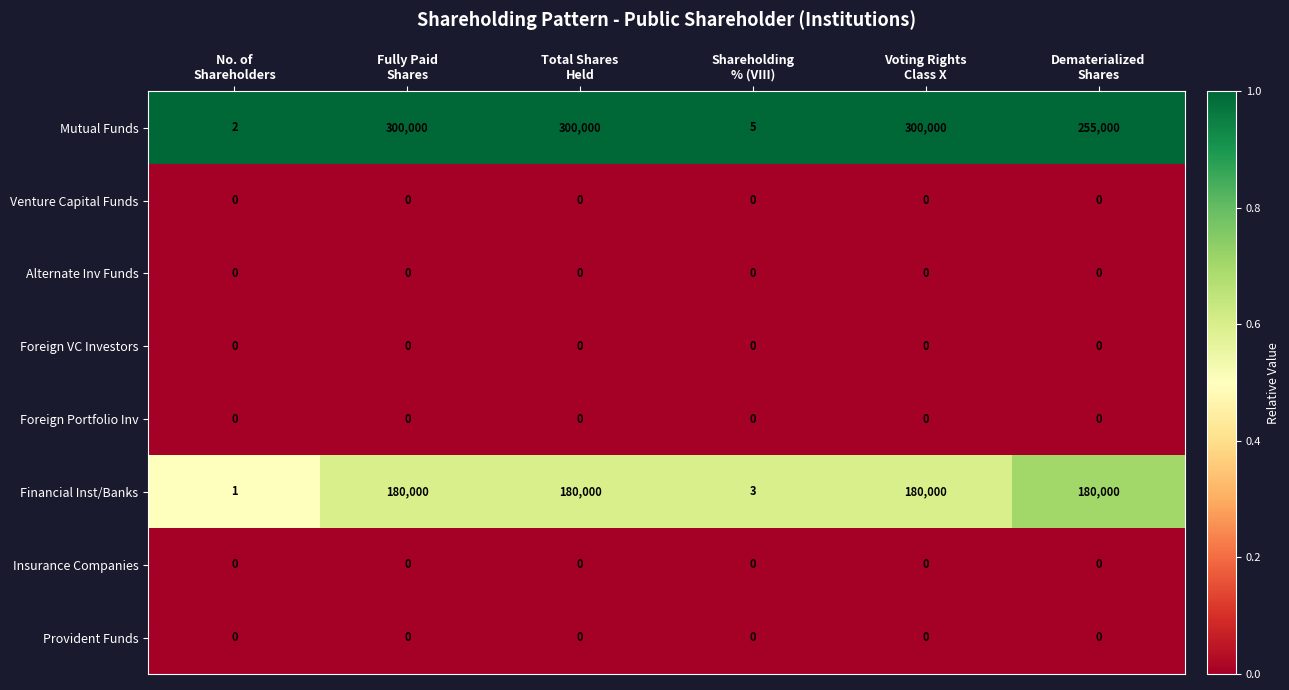

What is the maximum value shown in the chart?

300000